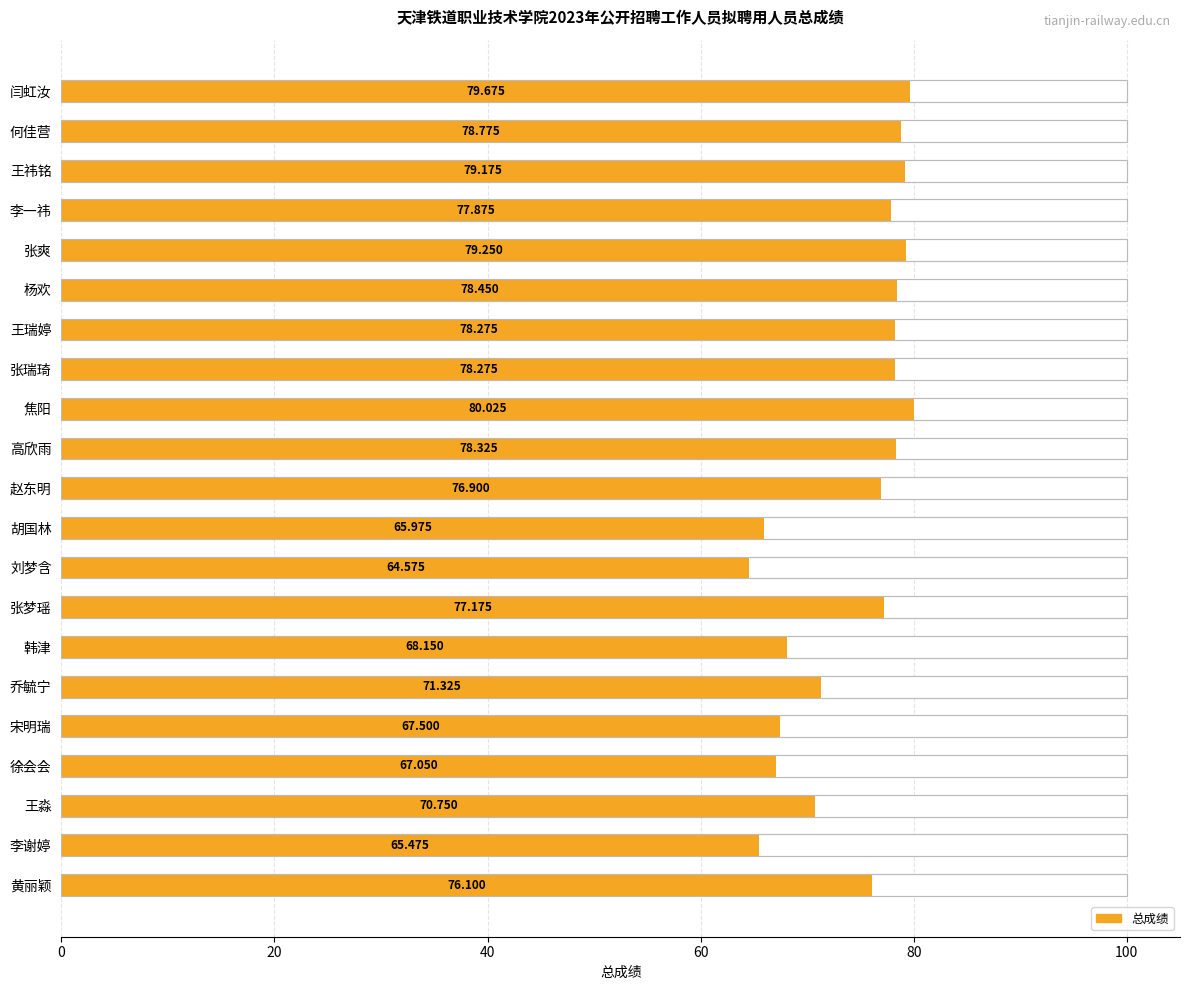

What is the change in value from 焦阳 to 高欣雨?

-1.7